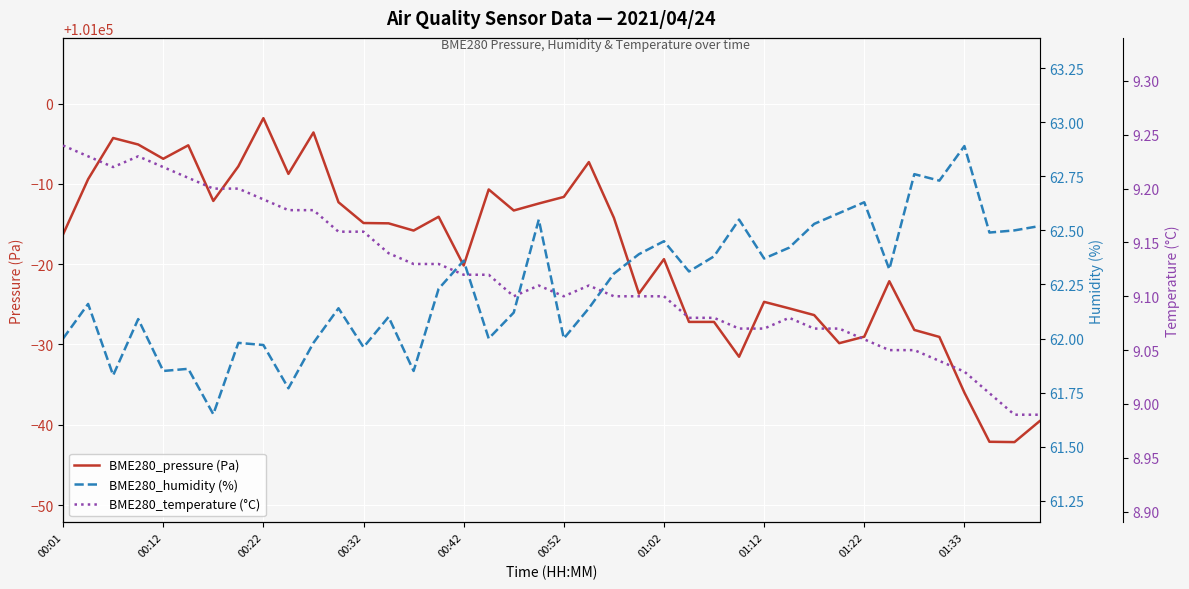

What are all the series names shown in the legend?

BME280_pressure (Pa), BME280_humidity (%), BME280_temperature (°C)